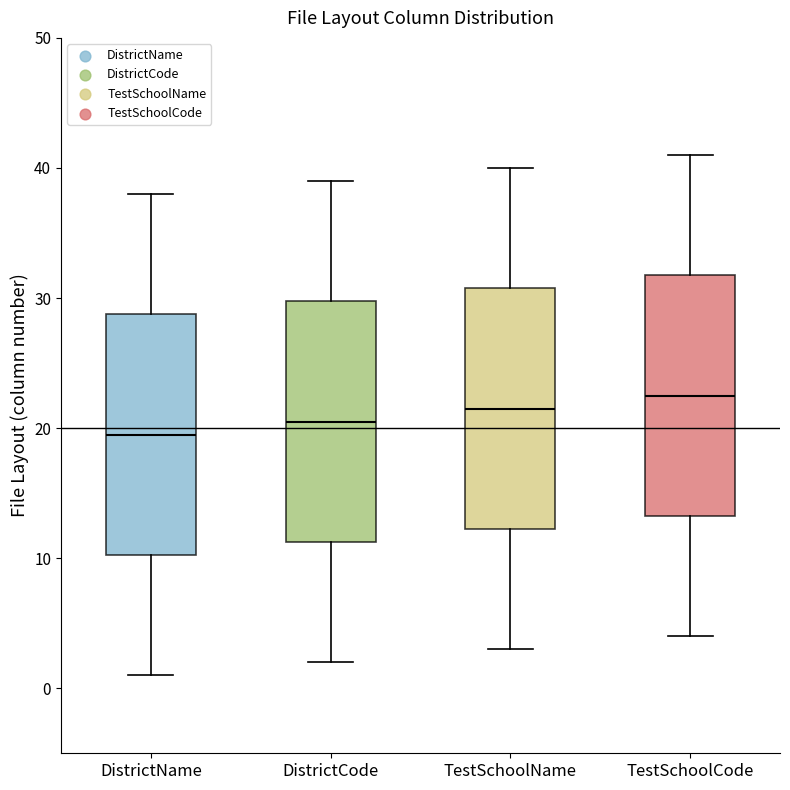

Where is the lower edge of the box for TestSchoolCode on the y-axis? The values are not printed on the chart, so give them approximately, as read against the axis.

13